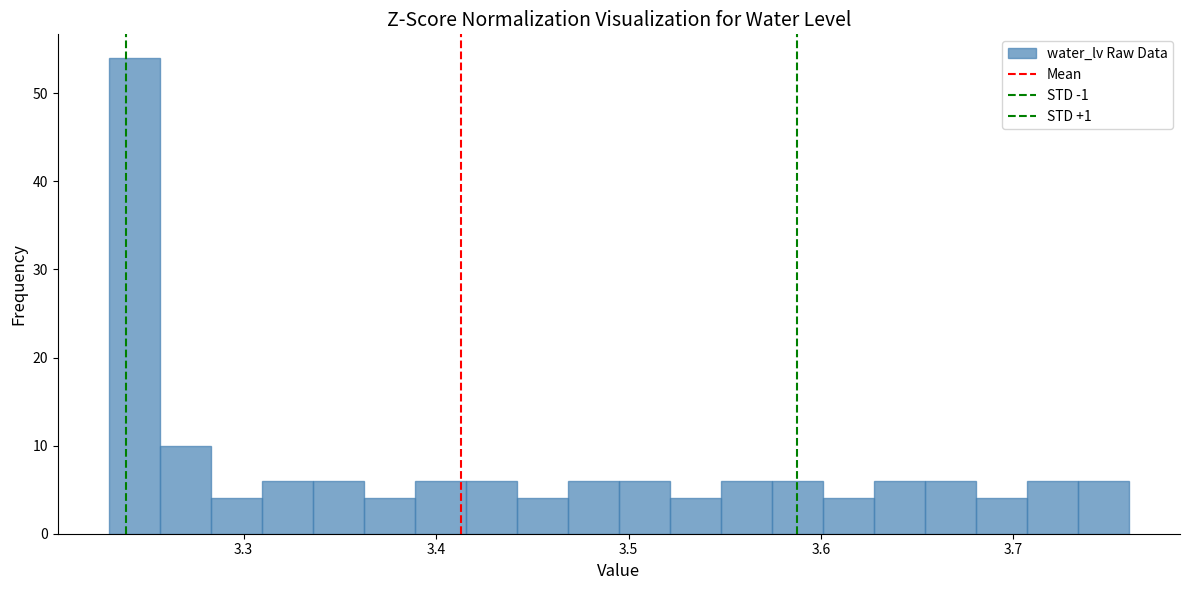

Around what value on the x-axis is the tallest bar? Give the approximate position of its centre, as read against the axis.

3.24